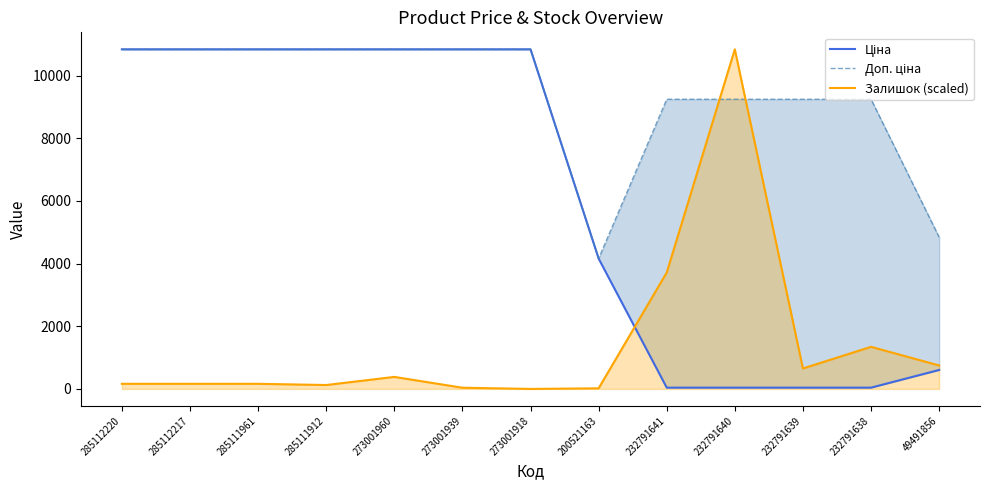

Where is the first local maximum for Залишок (scaled)?

273001960